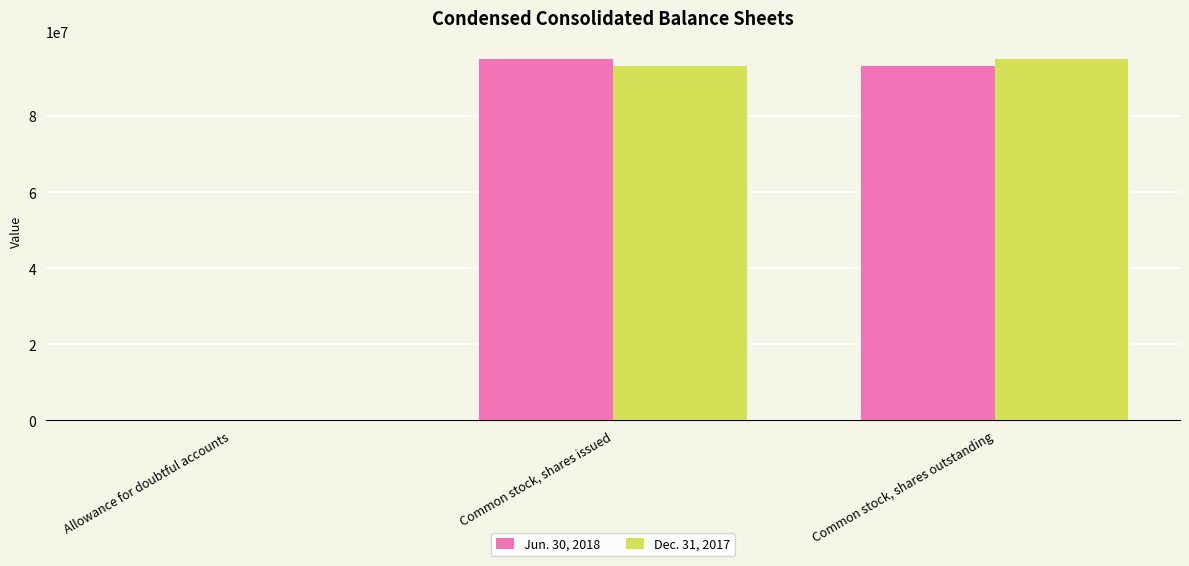

What is the maximum value shown in the chart?

95020958